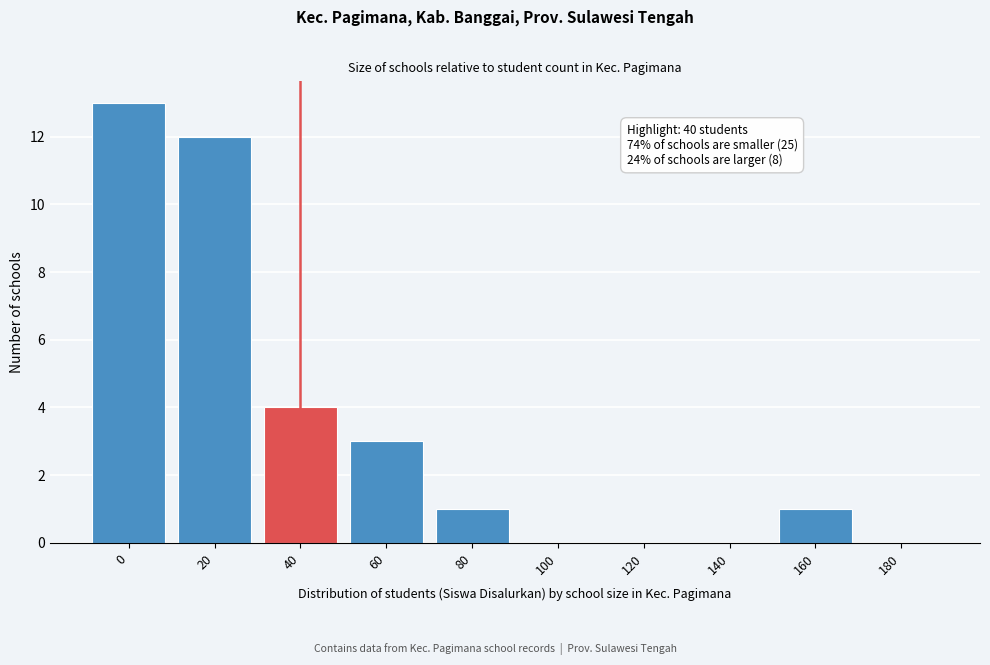

Reading left to right, what are all the values shown in this chart?

0=13	20=12	40=4	60=3	80=1	100=0	120=0	140=0	160=1	180=0